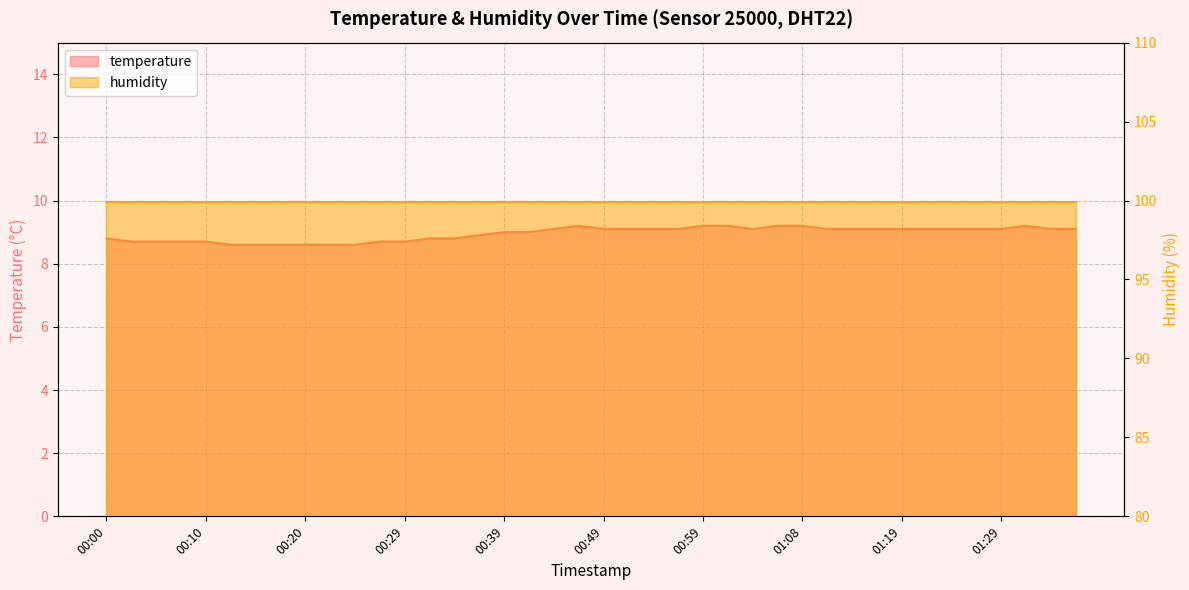

What is the ratio of the value at 00:07 to the value at 00:56?

1.0